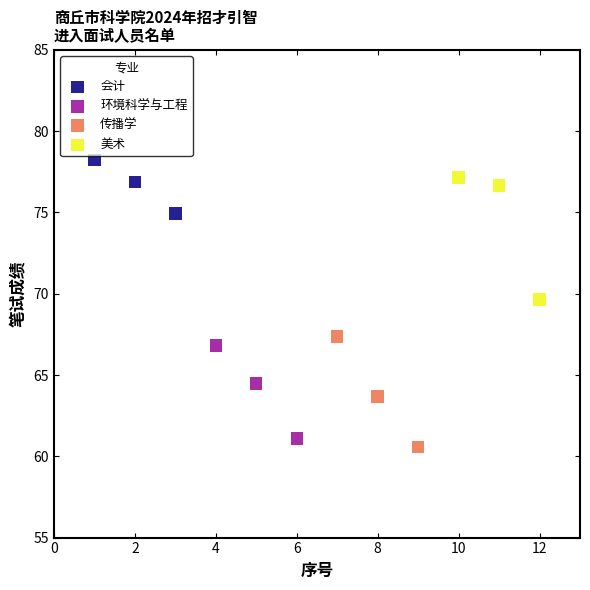

Which series has the widest spread of Y values?

美术